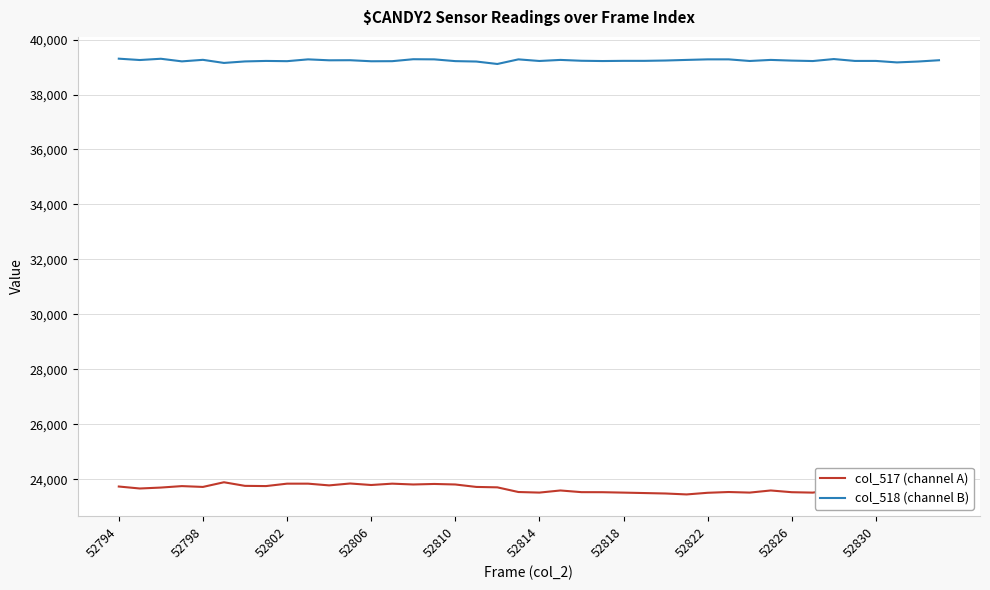

Rank the series by their average value, from highest to lowest.

col_518 (channel B), col_517 (channel A)